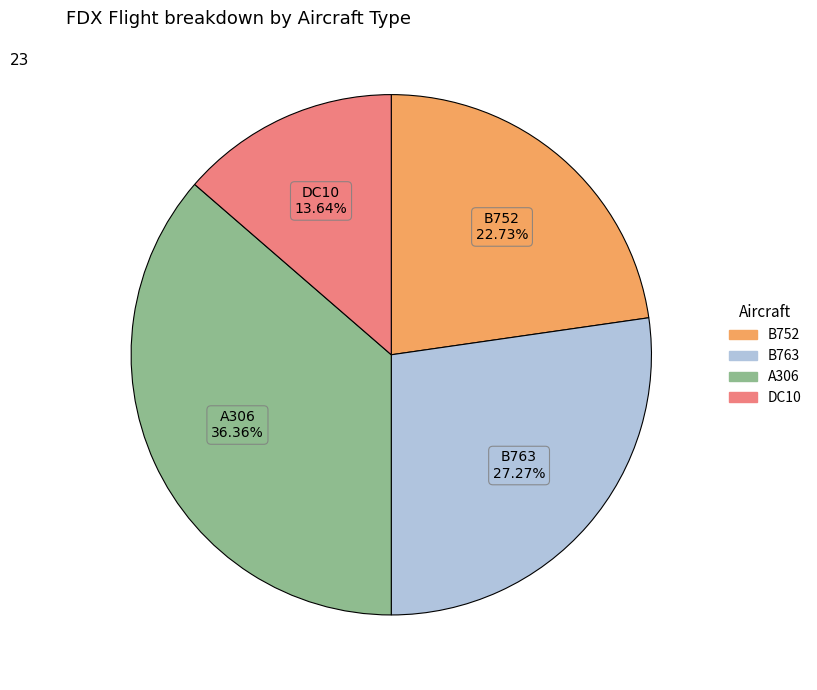

To the nearest percent, what portion does DC10 represent?

14%